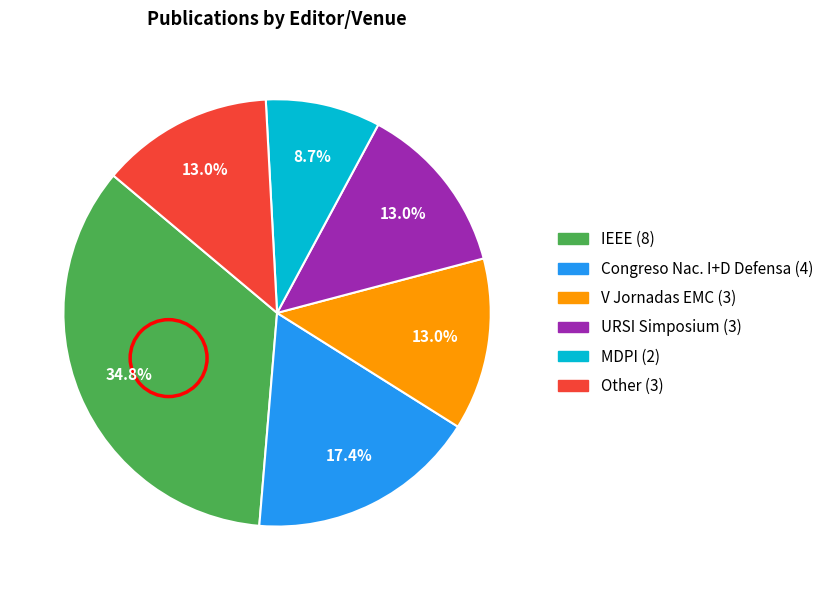

Is there any slice that represents more than half of the pie?

No